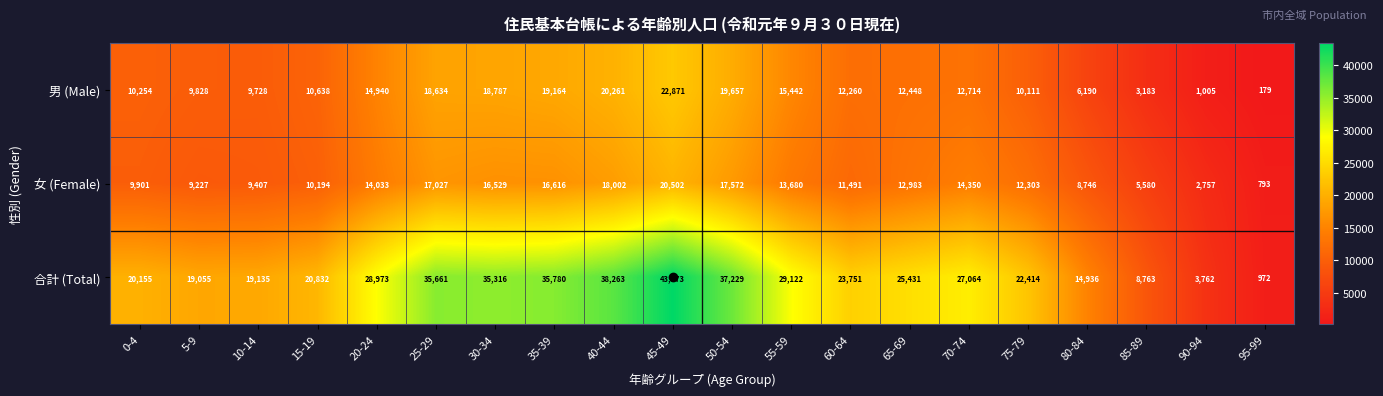

True or false: 男 (Male) has a value of 20261 at 40-44.

True